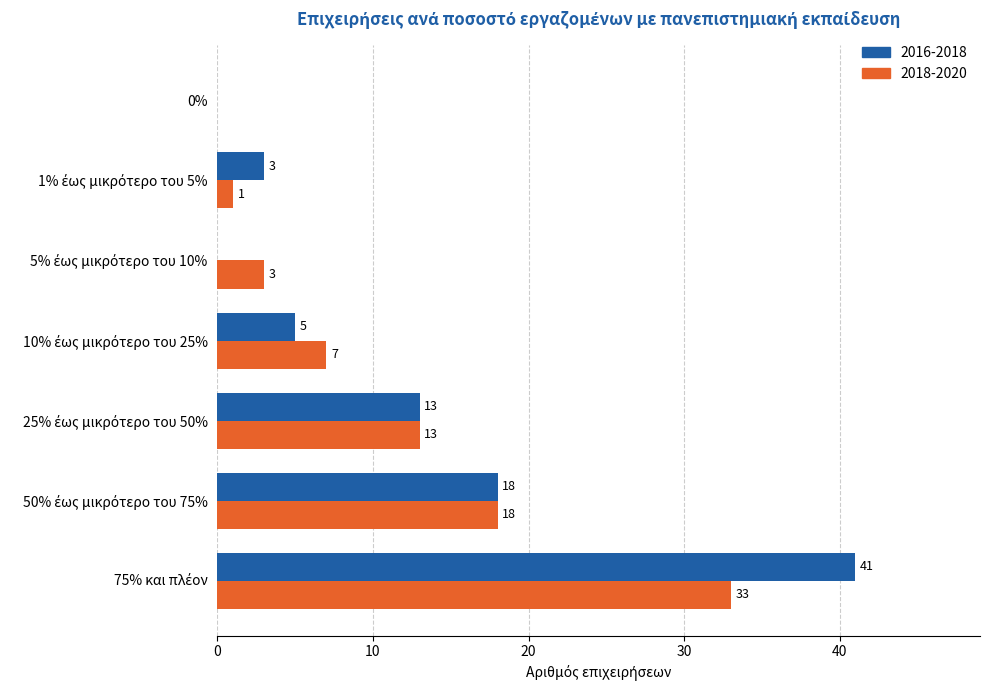

What is the maximum value for 2018-2020?

33